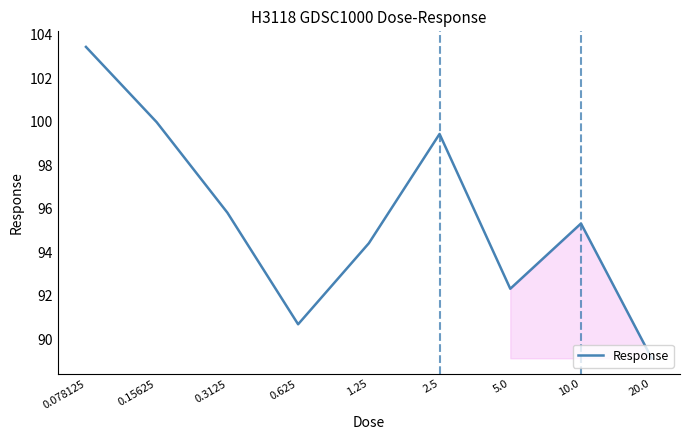

How many interior local valleys (lower than both neighbors) does the data have?

2